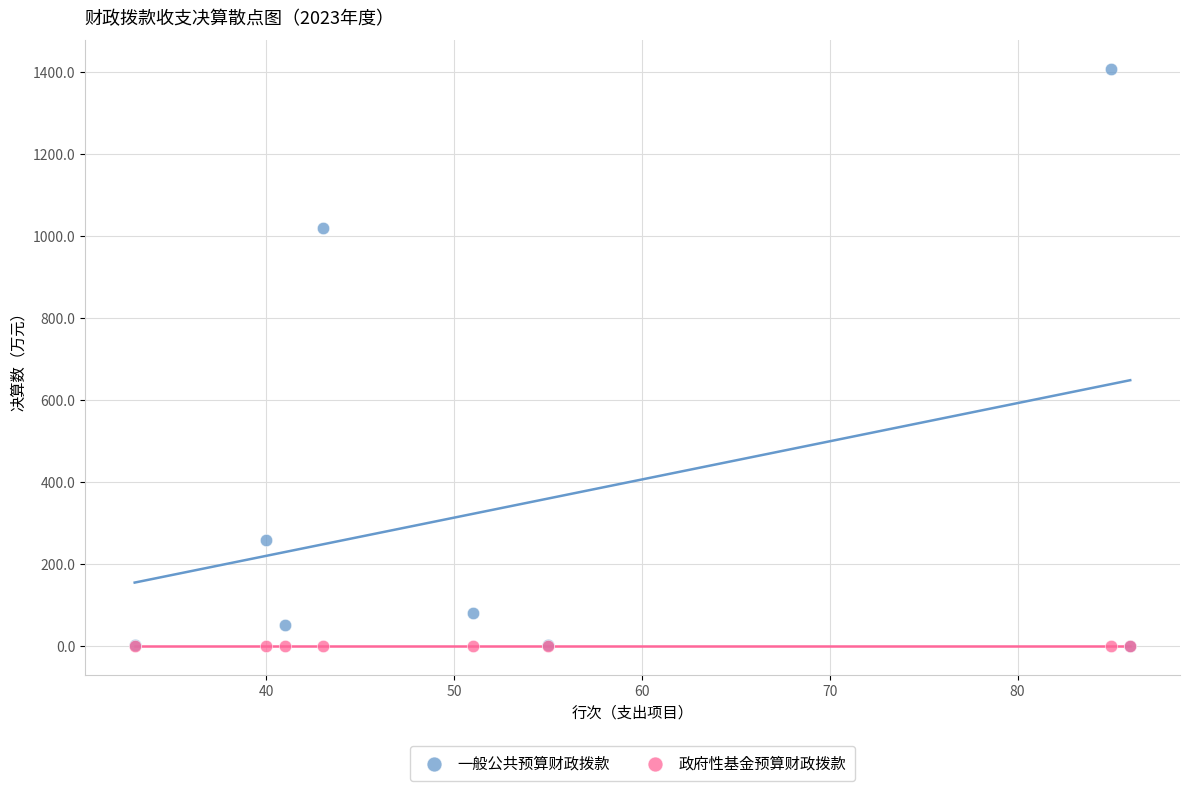

Which series reaches the maximum Y coordinate?

一般公共预算财政拨款